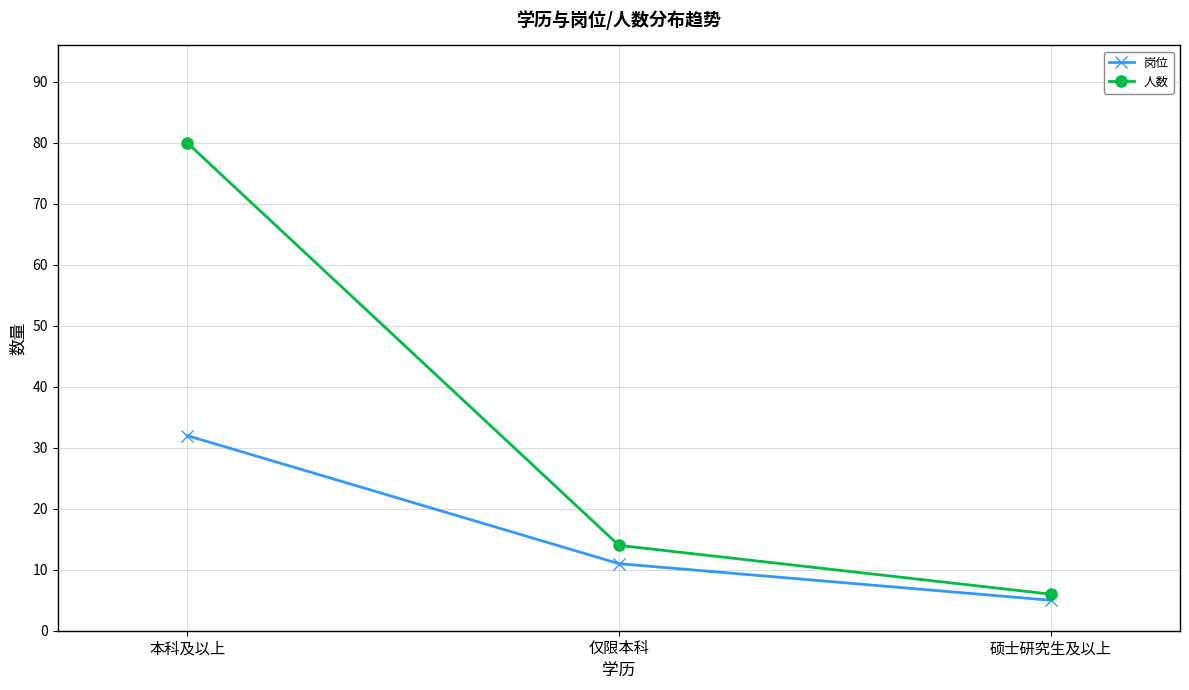

Which label corresponds to the largest value in the chart?

本科及以上